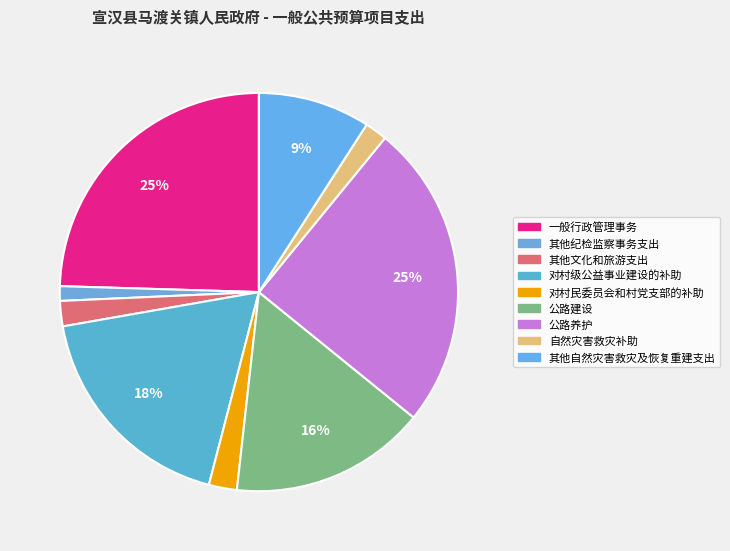

Does 公路养护 represent more than half of the total?

No